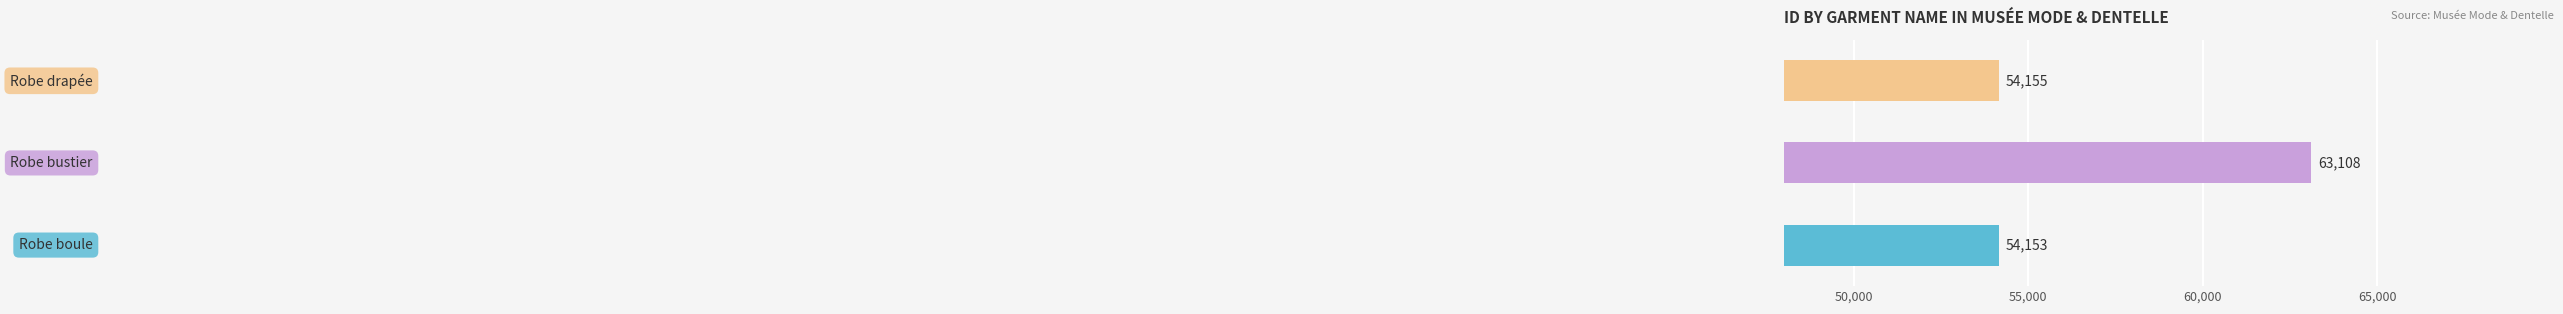

What is the average value?

57139